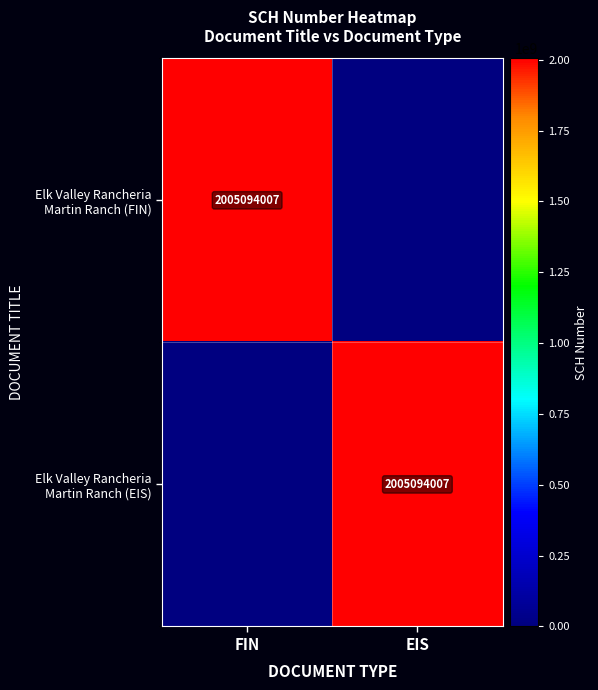

The value of Elk Valley Rancheria Martin Ranch (EIS) at FIN is -1334959479. True or false?

False